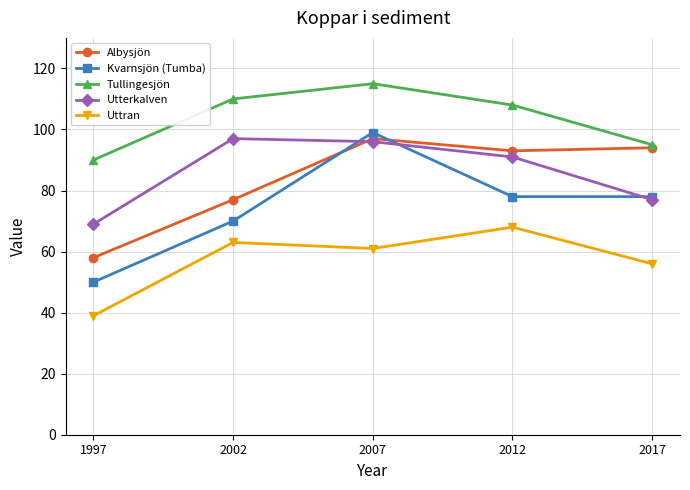

Which label corresponds to the largest value in the chart?

2007